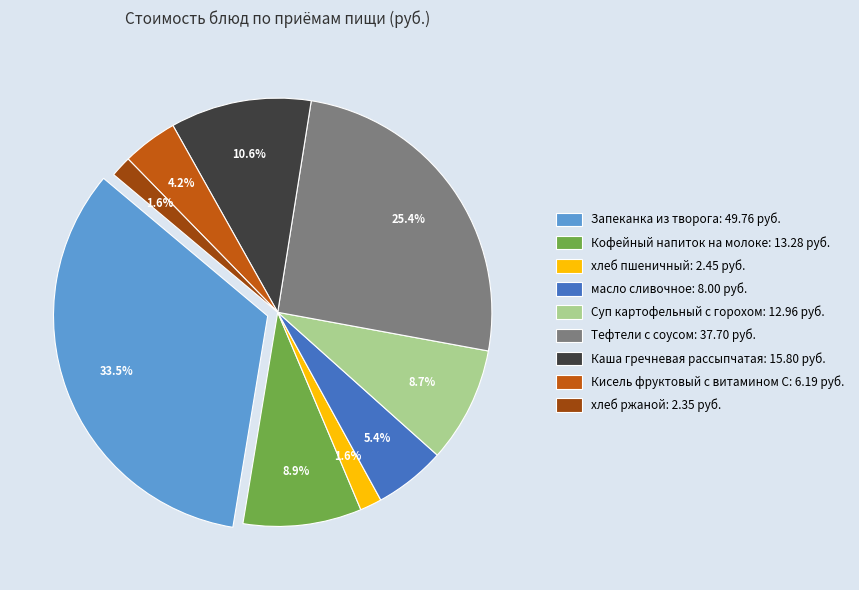

To the nearest percent, what is the average slice percentage?

11%